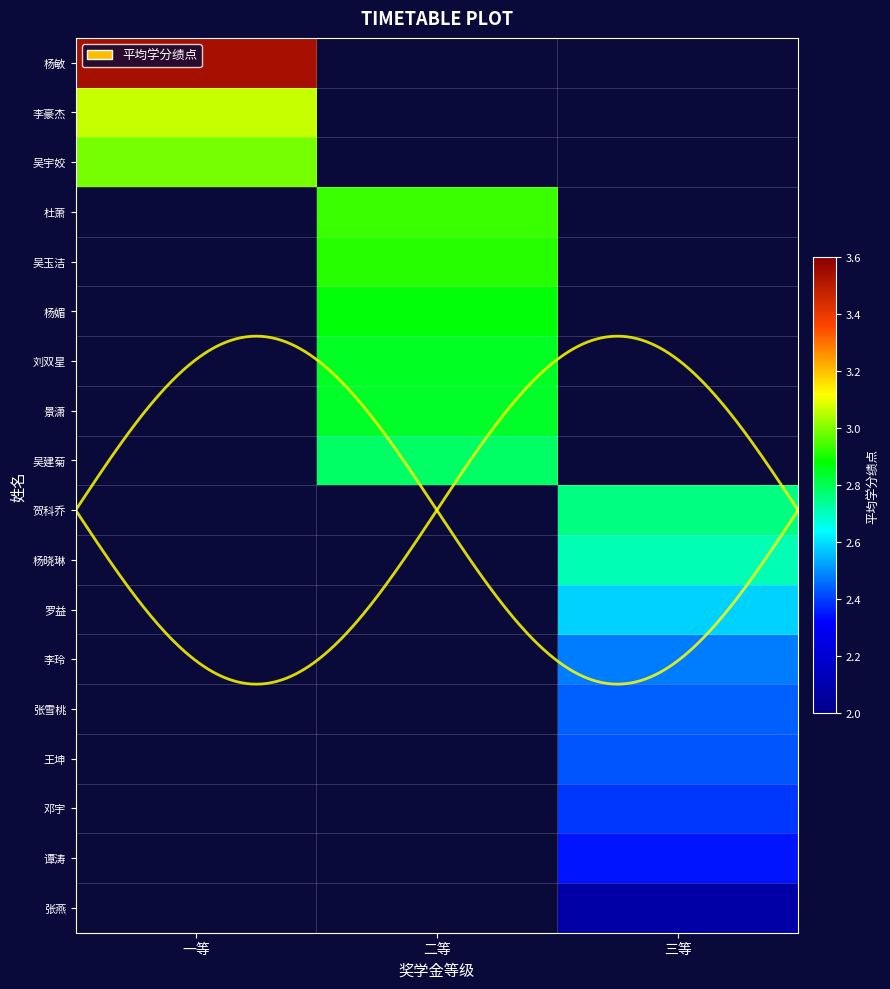

What is the approximate value of 贺科乔 at 三等?

2.8